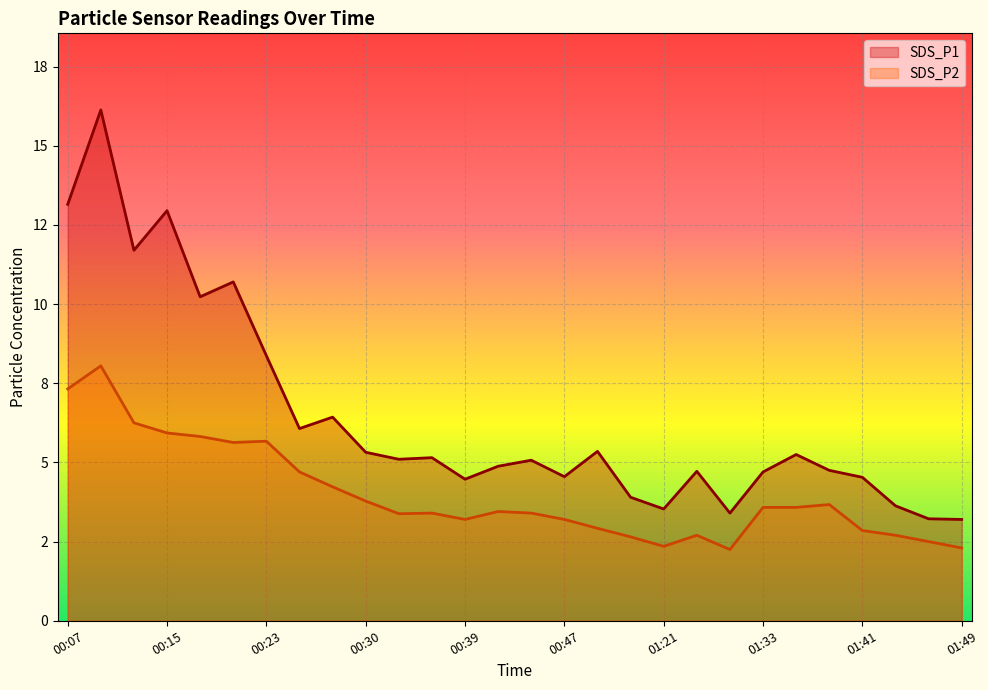

How many interior local valleys does the SDS_P2 line series have?

5